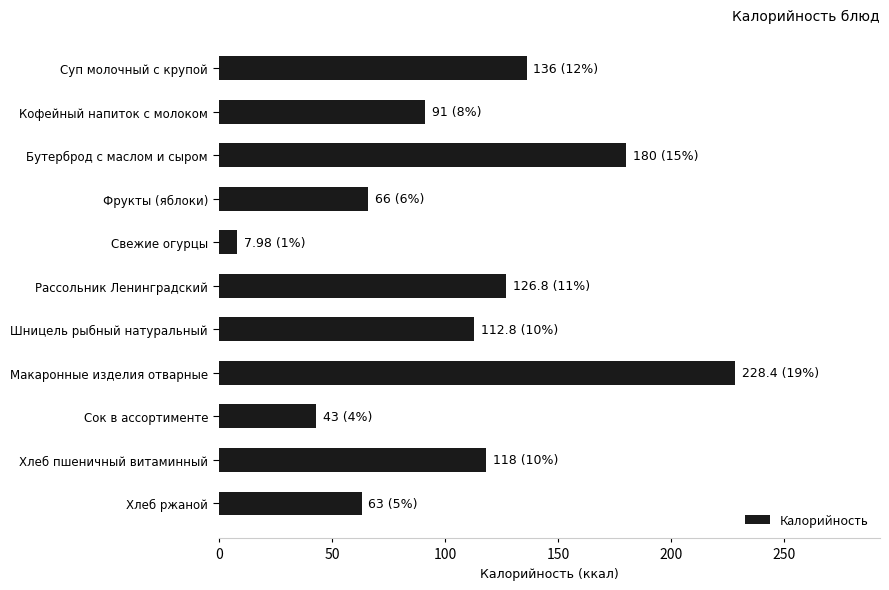

Between Хлеб пшеничный витаминный and Суп молочный с крупой, which is larger?

Суп молочный с крупой